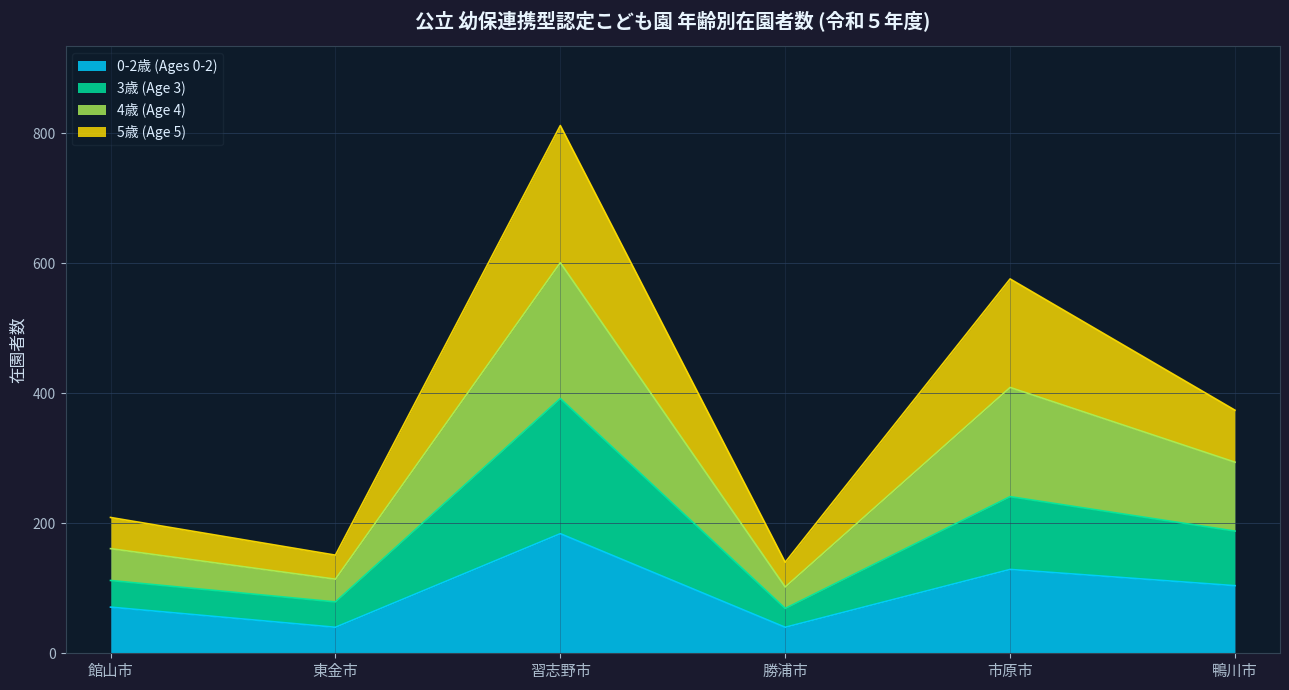

Reading left to right, list the values for the 0-2歳 (Ages 0-2) series.

館山市=71	東金市=40	習志野市=184	勝浦市=40	市原市=129	鴨川市=104